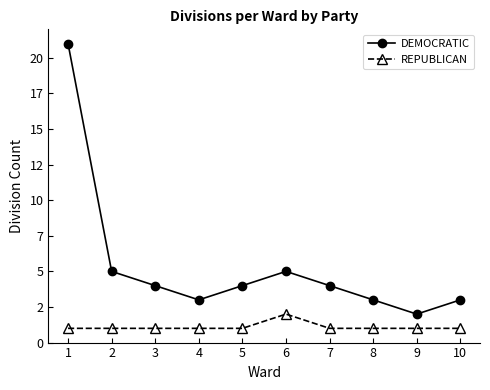

What are all the series names shown in the legend?

DEMOCRATIC, REPUBLICAN